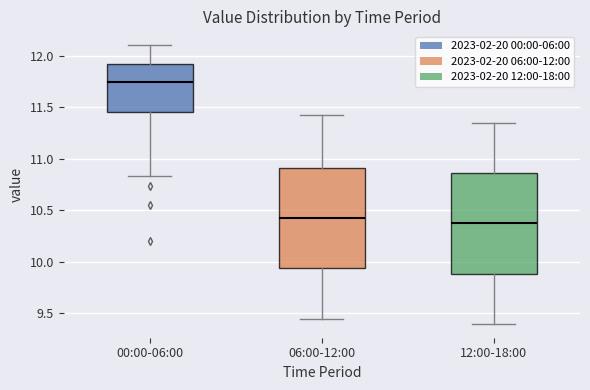

Which box's median line is the highest?

00:00-06:00